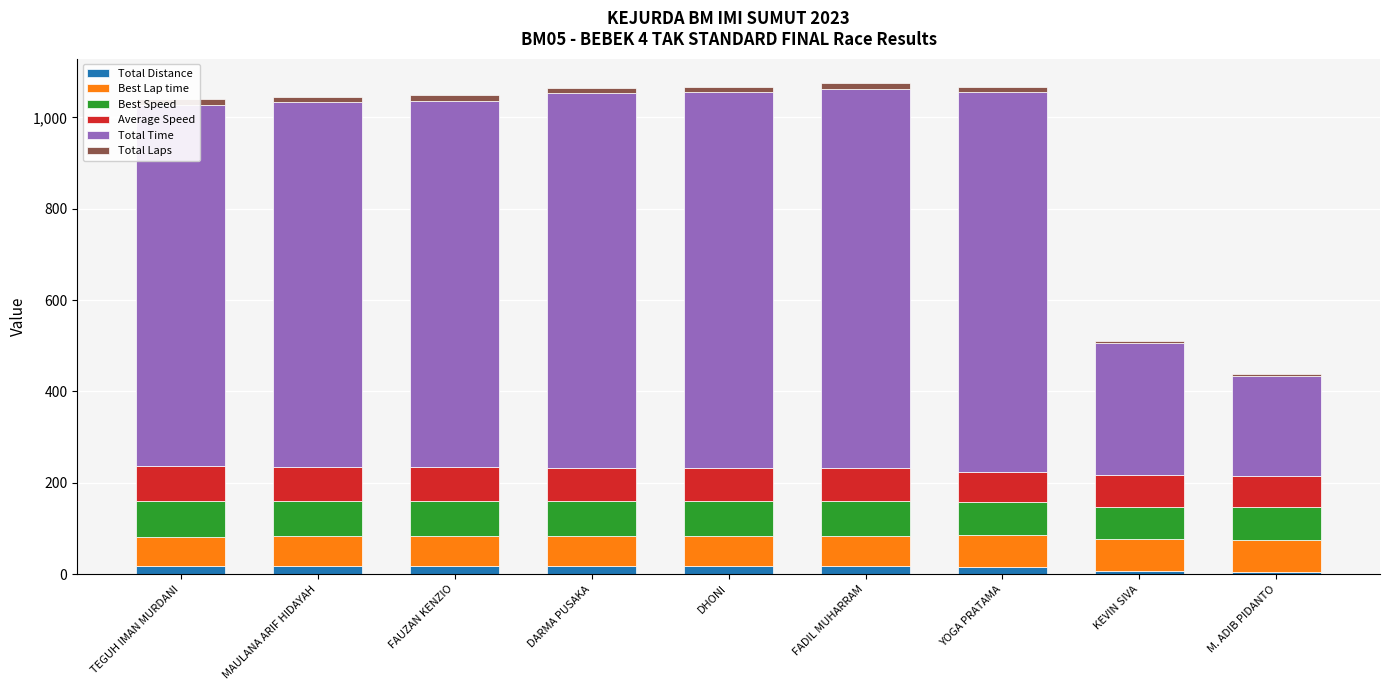

What is the approximate value of Total Time at MAULANA ARIF HIDAYAH?

797.9